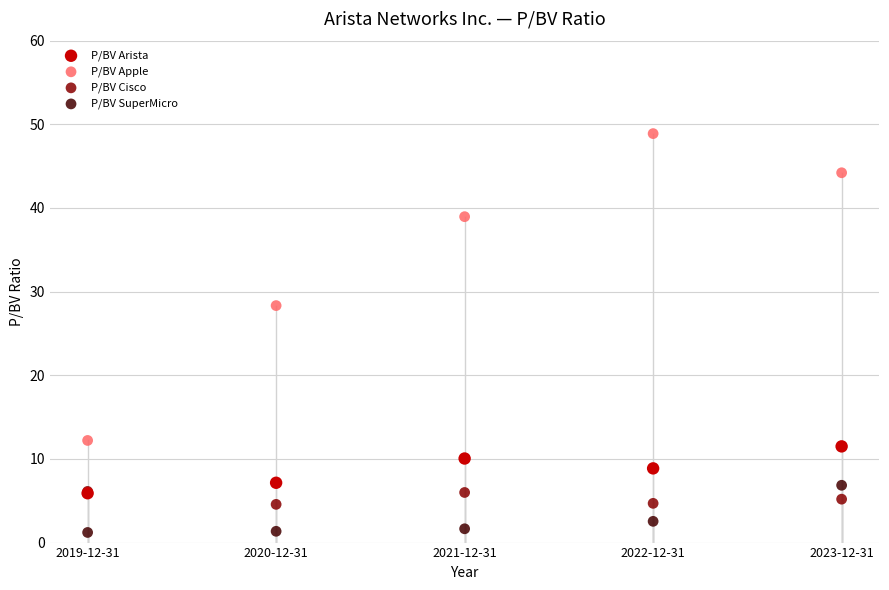

Which series contains the lowest Y value?

P/BV SuperMicro